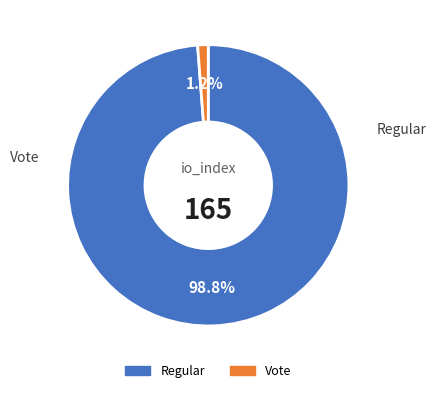

What is the majority slice?

Regular